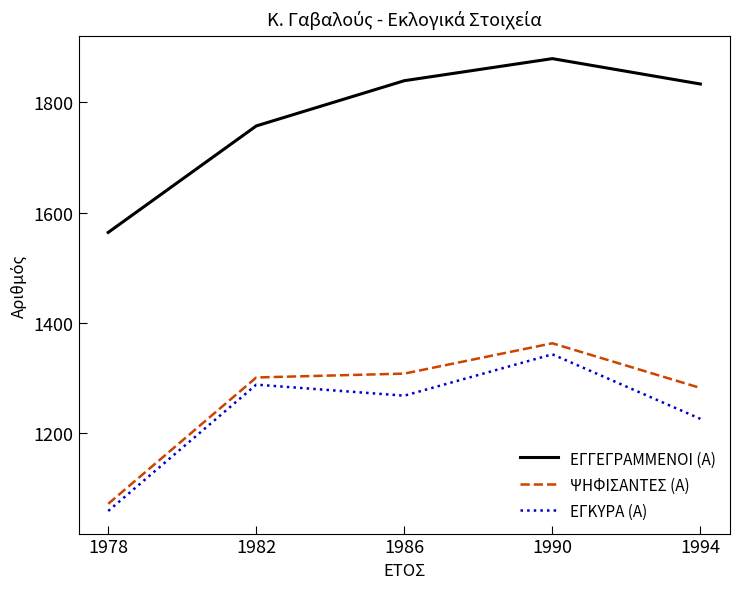

Which series changed the most between 1978 and 1990?

ΕΓΓΕΓΡΑΜΜΕΝΟΙ (Α)